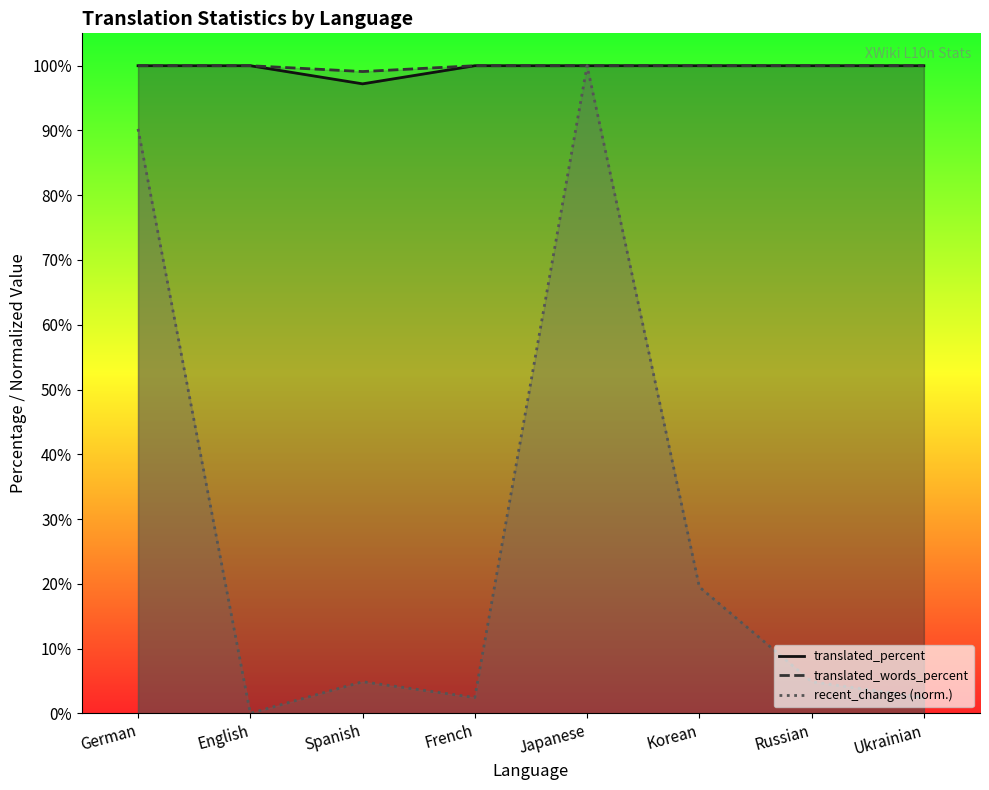

Read the recent_changes_line value at French.

2.4